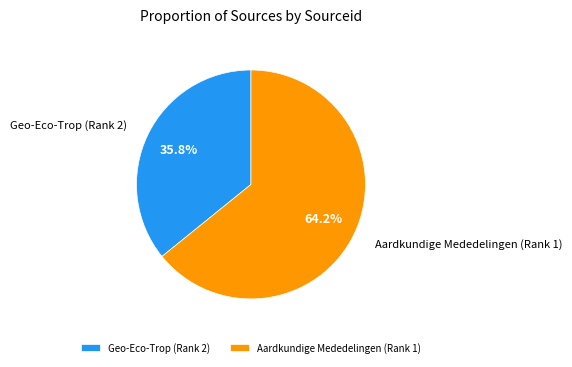

What is the largest slice in the pie chart?

Aardkundige Mededelingen (Rank 1)